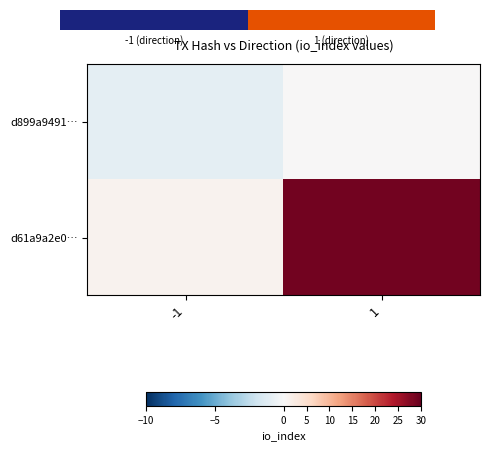

What is the greatest value displayed?

29